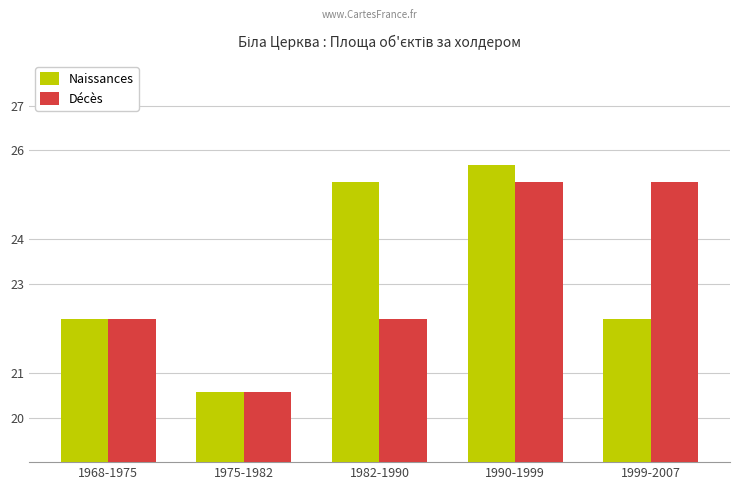

Count the number of categories in the chart.

5